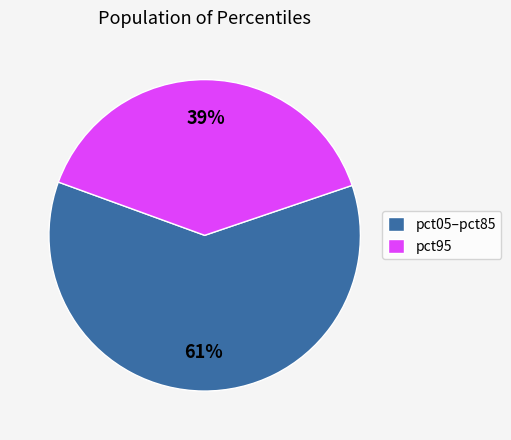

True or false: pct95 accounts for 39% of the total.

True